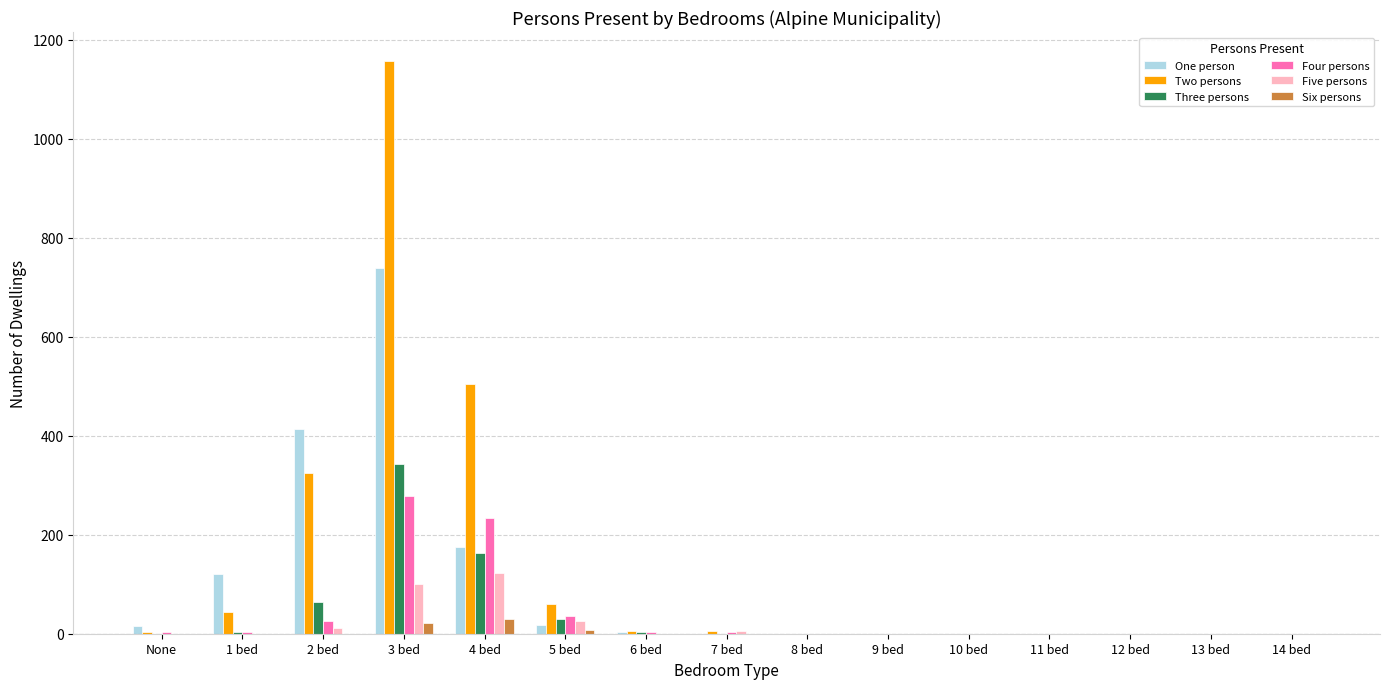

What is the maximum value shown in the chart?

1158